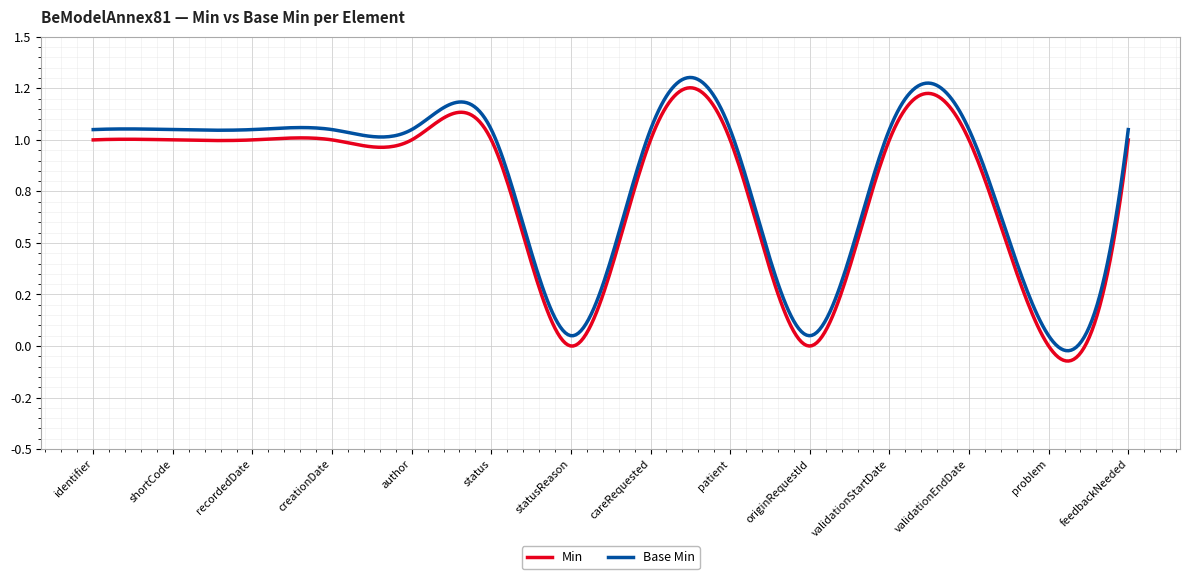

True or false: Base Min and Min intersect in this chart.

False